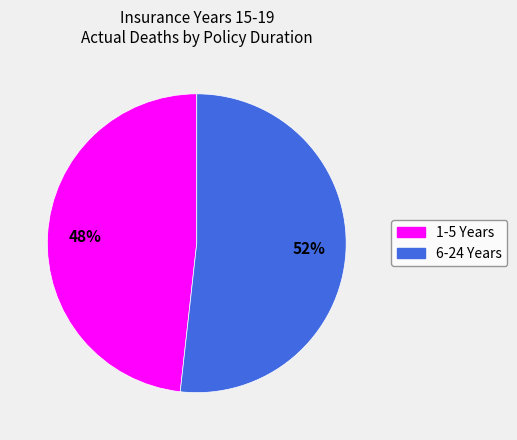

Combined, do 1-5 and 6-24 account for over 50%?

Yes